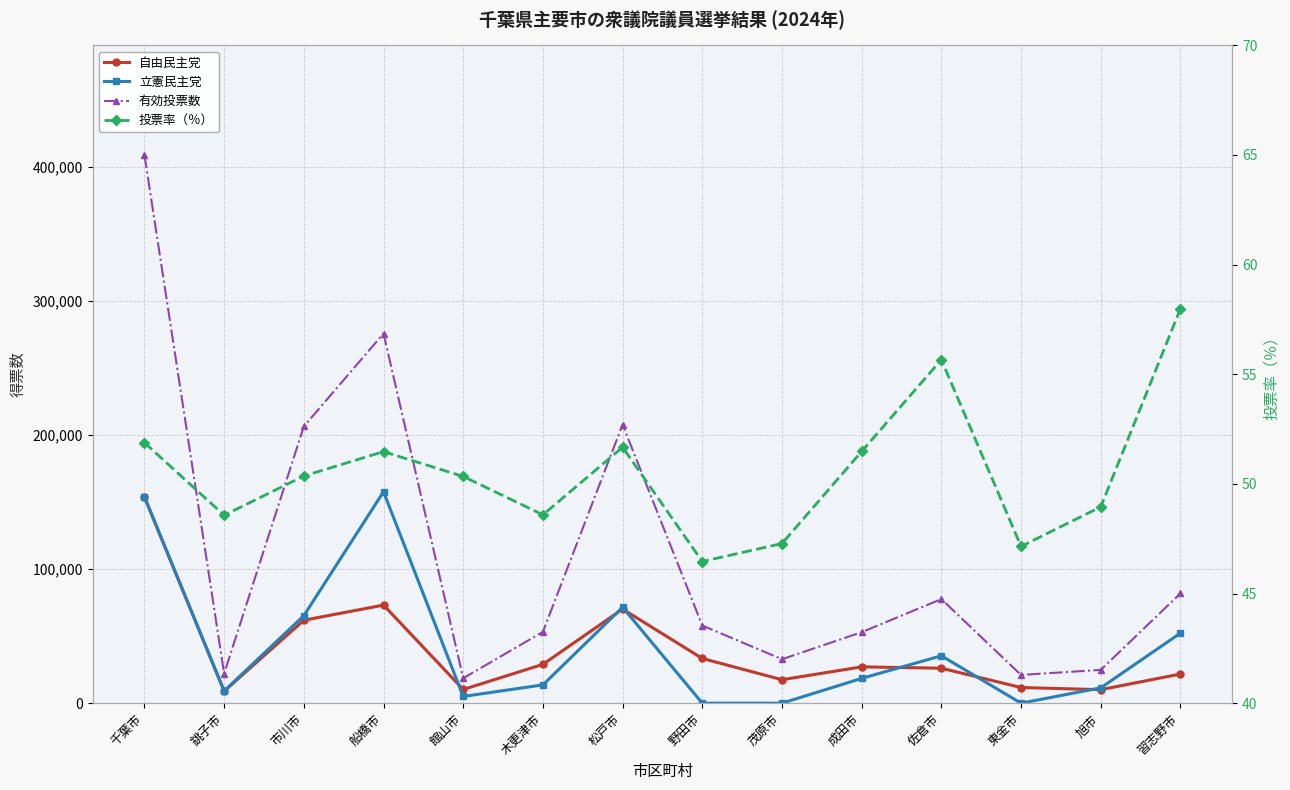

The value of 立憲民主党 at 習志野市 is 52272.0. True or false?

True